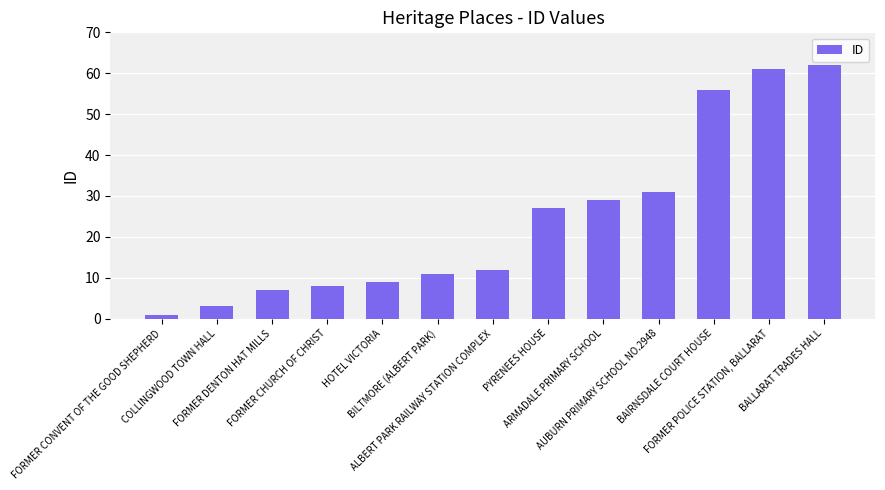

Rank the categories by value from highest to lowest.

BALLARAT TRADES HALL, FORMER POLICE STATION, BALLARAT, BAIRNSDALE COURT HOUSE, AUBURN PRIMARY SCHOOL NO.2948, ARMADALE PRIMARY SCHOOL, PYRENEES HOUSE, ALBERT PARK RAILWAY STATION COMPLEX, BILTMORE (ALBERT PARK), HOTEL VICTORIA, FORMER CHURCH OF CHRIST, FORMER DENTON HAT MILLS, COLLINGWOOD TOWN HALL, FORMER CONVENT OF THE GOOD SHEPHERD